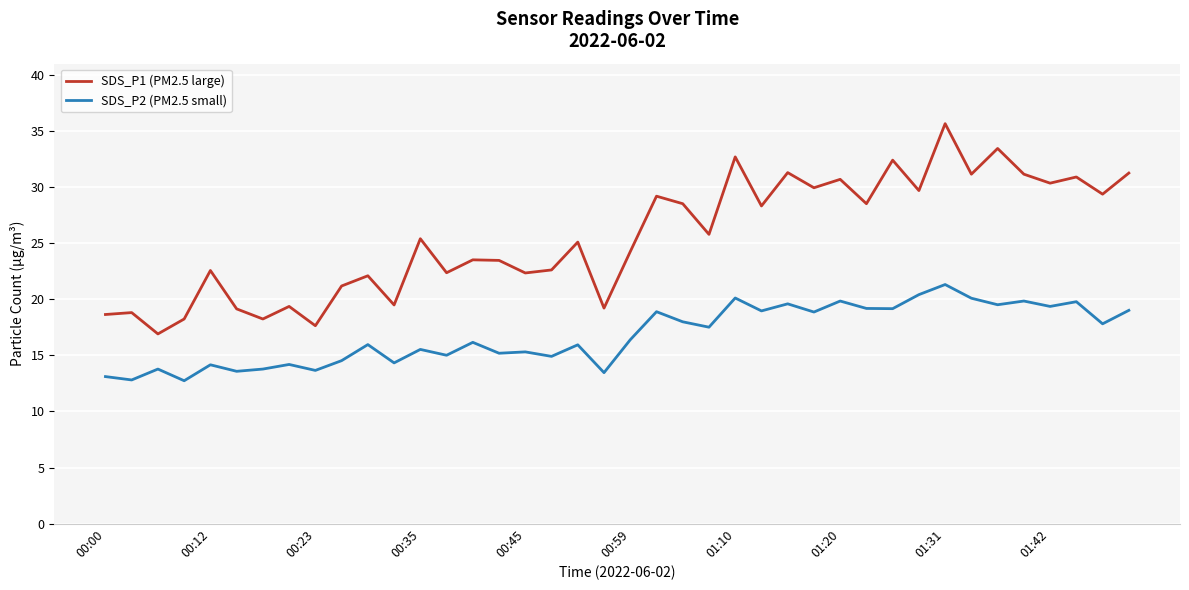

What is the minimum value for SDS_P2 (PM2.5 small)?

12.7